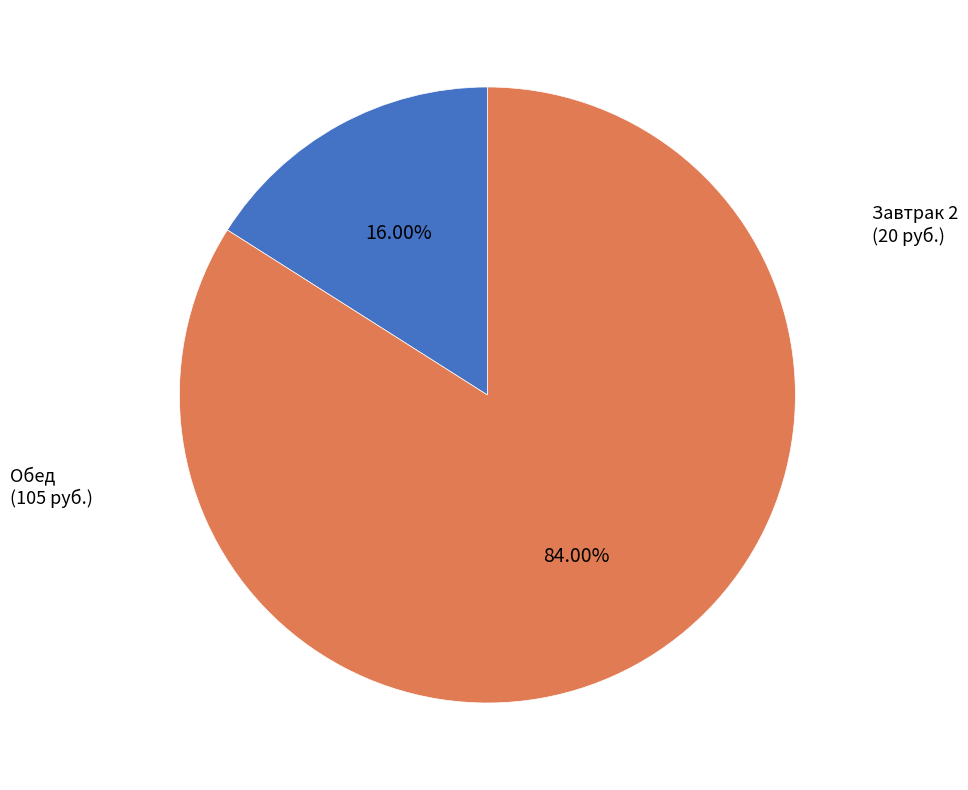

Do Завтрак 2 and Обед together represent more than half of the pie?

Yes